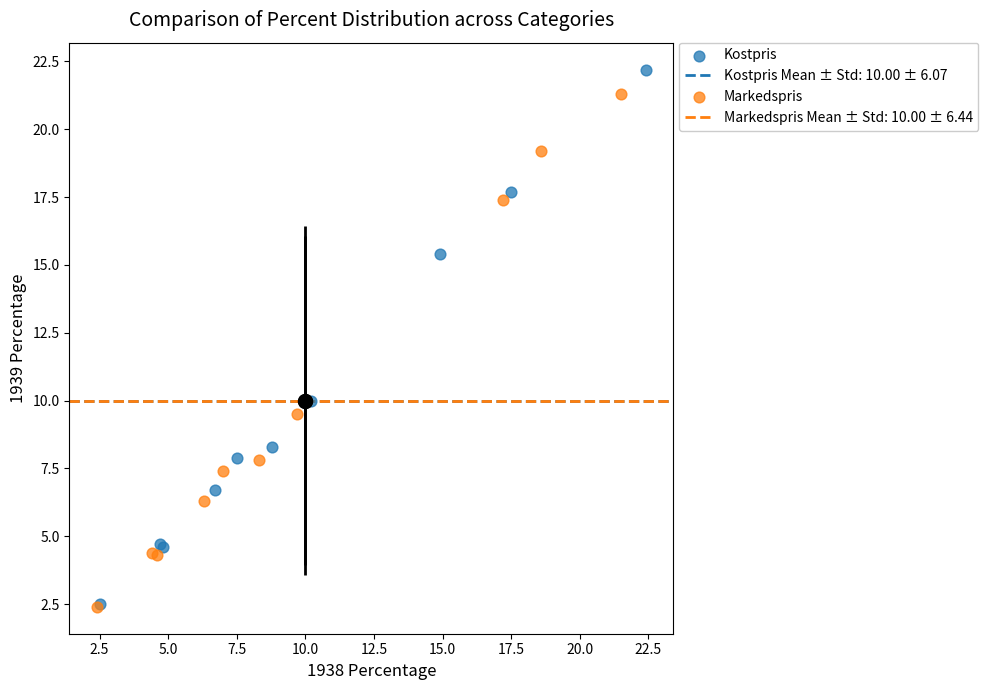

Which series reaches the maximum Y coordinate?

Kostpris